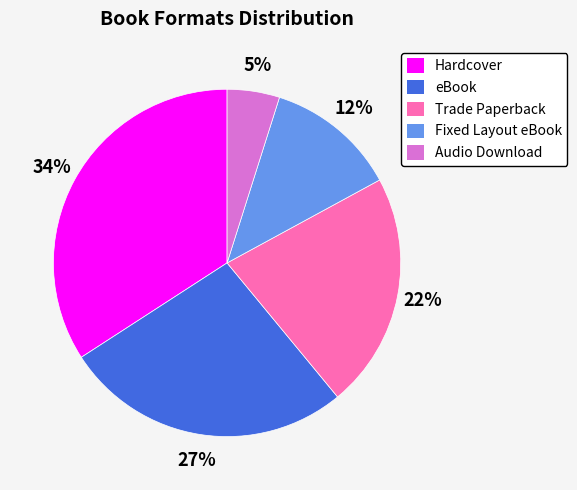

To the nearest percent, what is the average slice percentage?

20%